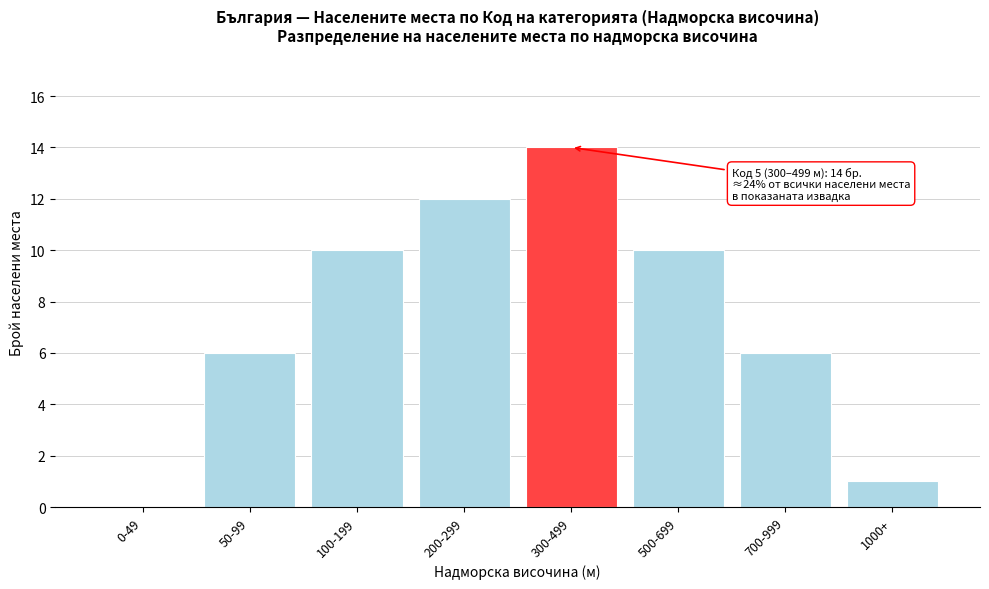

Reading right to left, extract all data points from this chart.

1000+=1	700-999=6	500-699=10	300-499=14	200-299=12	100-199=10	50-99=6	0-49=0